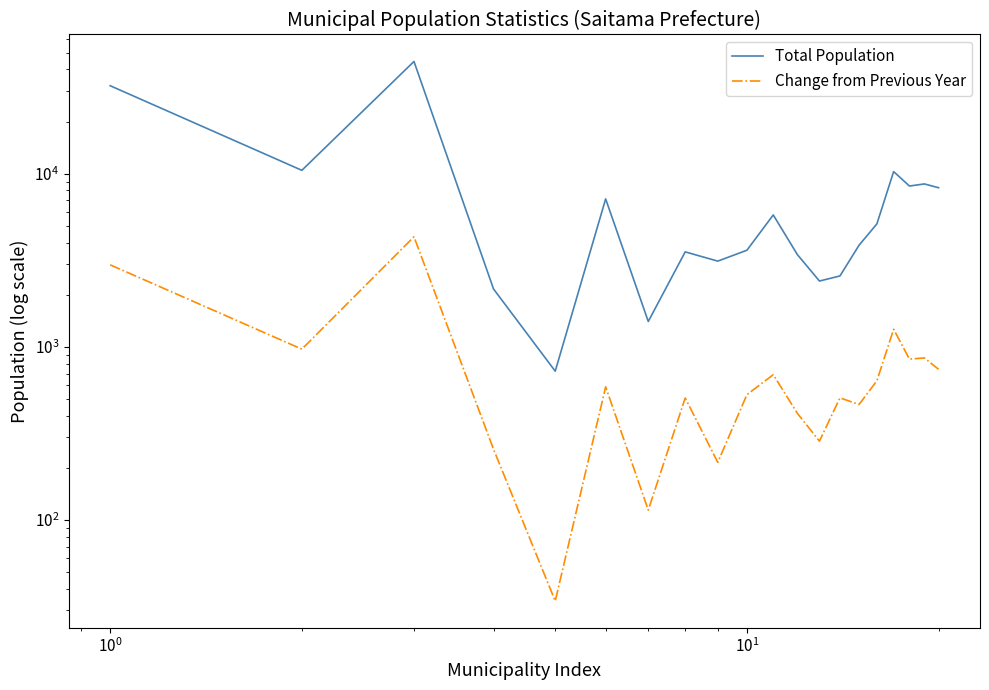

What is the sum of all Change from Previous Year values?

17209